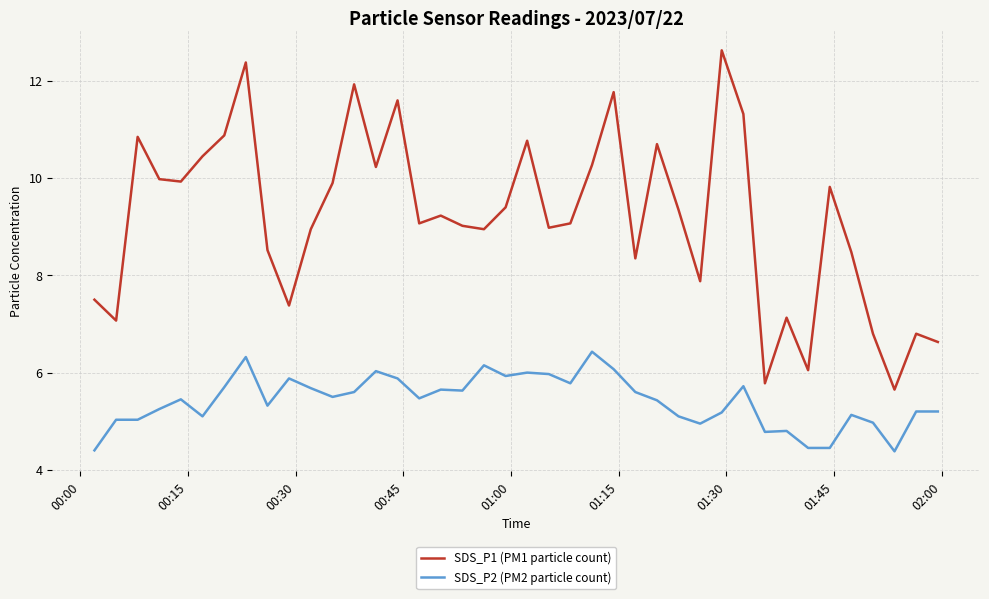

True or false: SDS_P1 (PM1 particle count) and SDS_P2 (PM2 particle count) cross at least once.

False